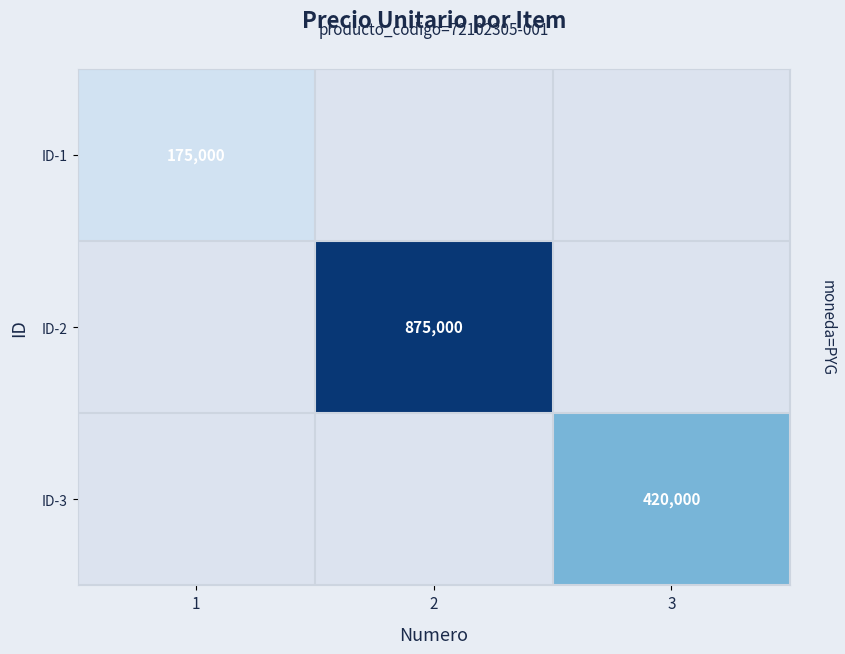

Which series has the largest range (max minus min)?

ID-1